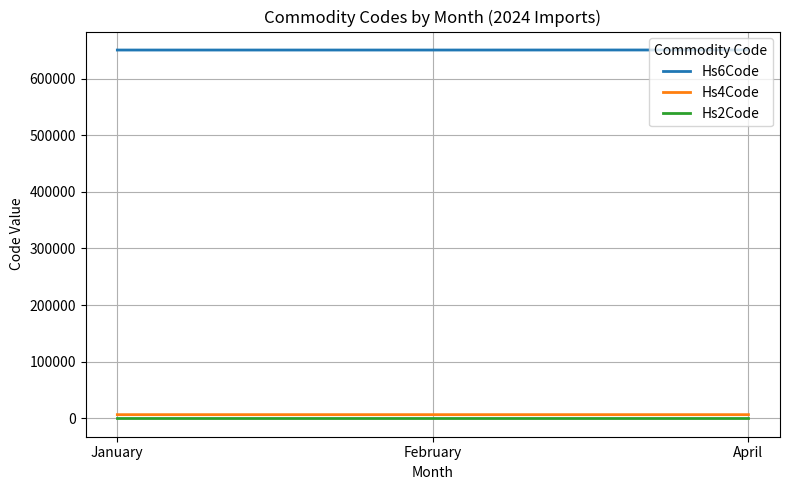

At how many categories does at least one series exceed 6832?

3